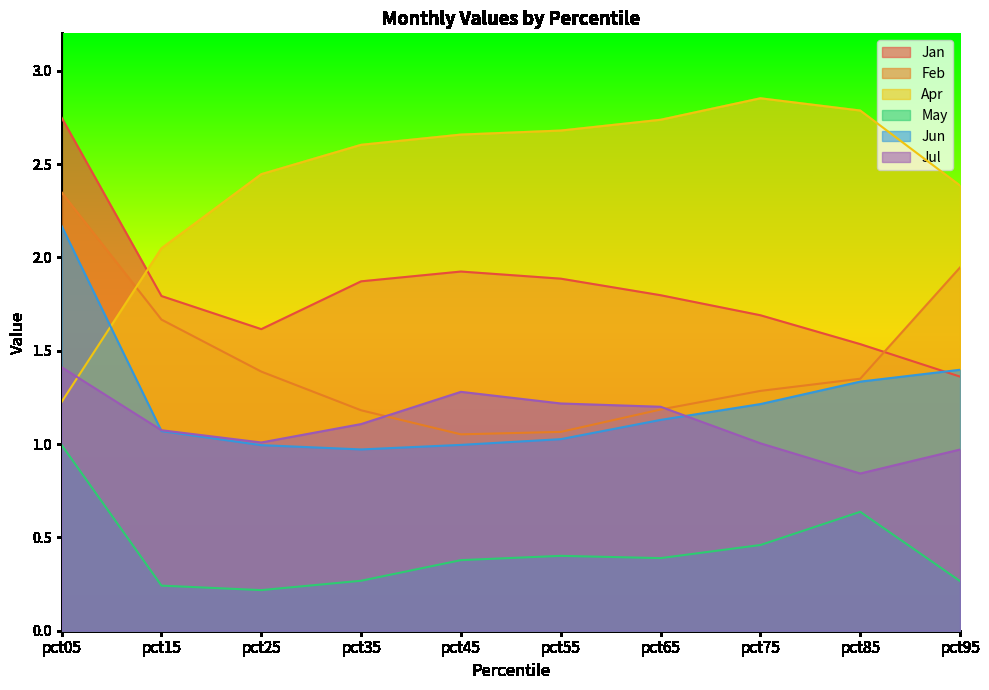

Which series changed the most between pct25 and pct75?

Apr